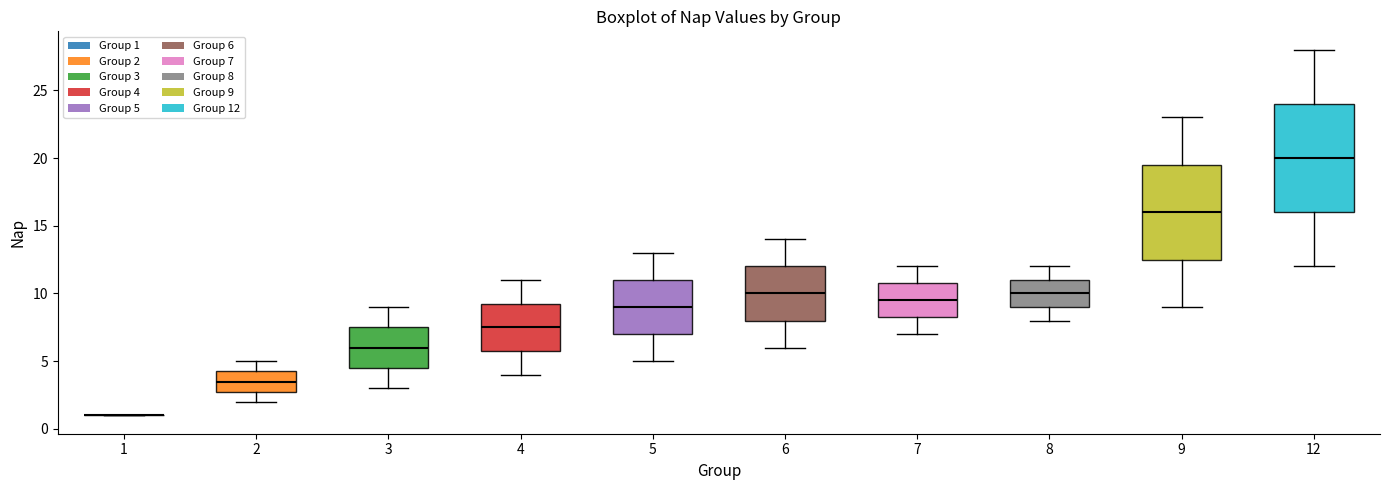

Reading left to right, transcribe this box plot: for each box, give where its median line is, the range the box spans, and where its two whiskers end, as read against the y-axis. The values are not printed on the chart, so give them approximately, as read against the axis.

1: box collapsed to a line at 1.0, whiskers 1.0 to 1.0
2: median 3.5, box 3.0 to 4.5, whiskers 2.0 to 5.0
3: median 6.0, box 4.5 to 7.5, whiskers 3.0 to 9.0
4: median 7.5, box 6.0 to 9.5, whiskers 4.0 to 11.0
5: median 9.0, box 7.0 to 11.0, whiskers 5.0 to 13.0
6: median 10.0, box 8.0 to 12.0, whiskers 6.0 to 14.0
7: median 9.5, box 8.5 to 11.0, whiskers 7.0 to 12.0
8: median 10.0, box 9.0 to 11.0, whiskers 8.0 to 12.0
9: median 16.0, box 12.5 to 19.5, whiskers 9.0 to 23.0
12: median 20.0, box 16.0 to 24.0, whiskers 12.0 to 28.0